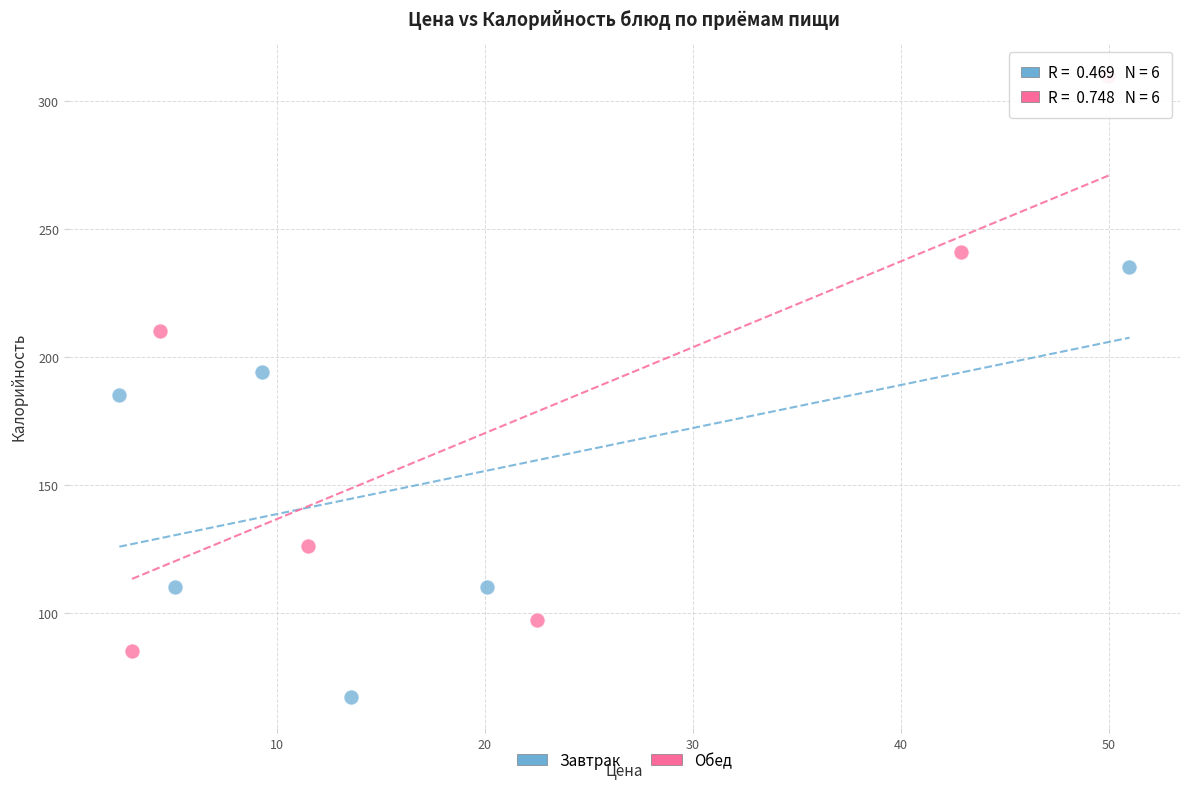

Which series reaches the minimum Y coordinate?

Завтрак